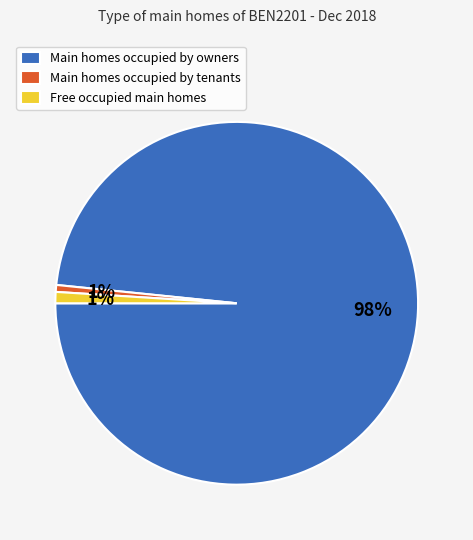

Does any single category account for the majority?

Yes